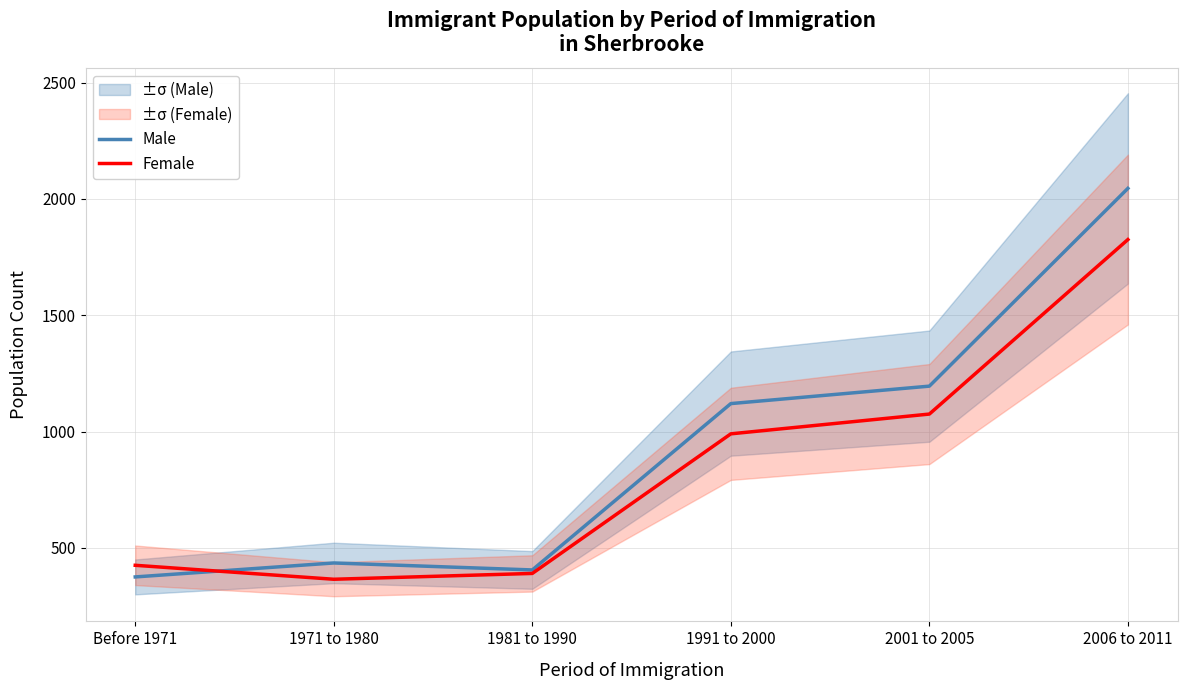

Which series changed the most between 1971 to 1980 and 2001 to 2005?

Male